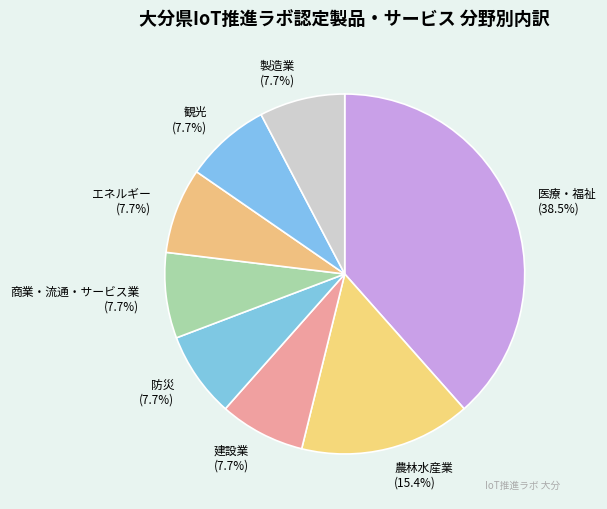

Does any single category account for the majority?

No